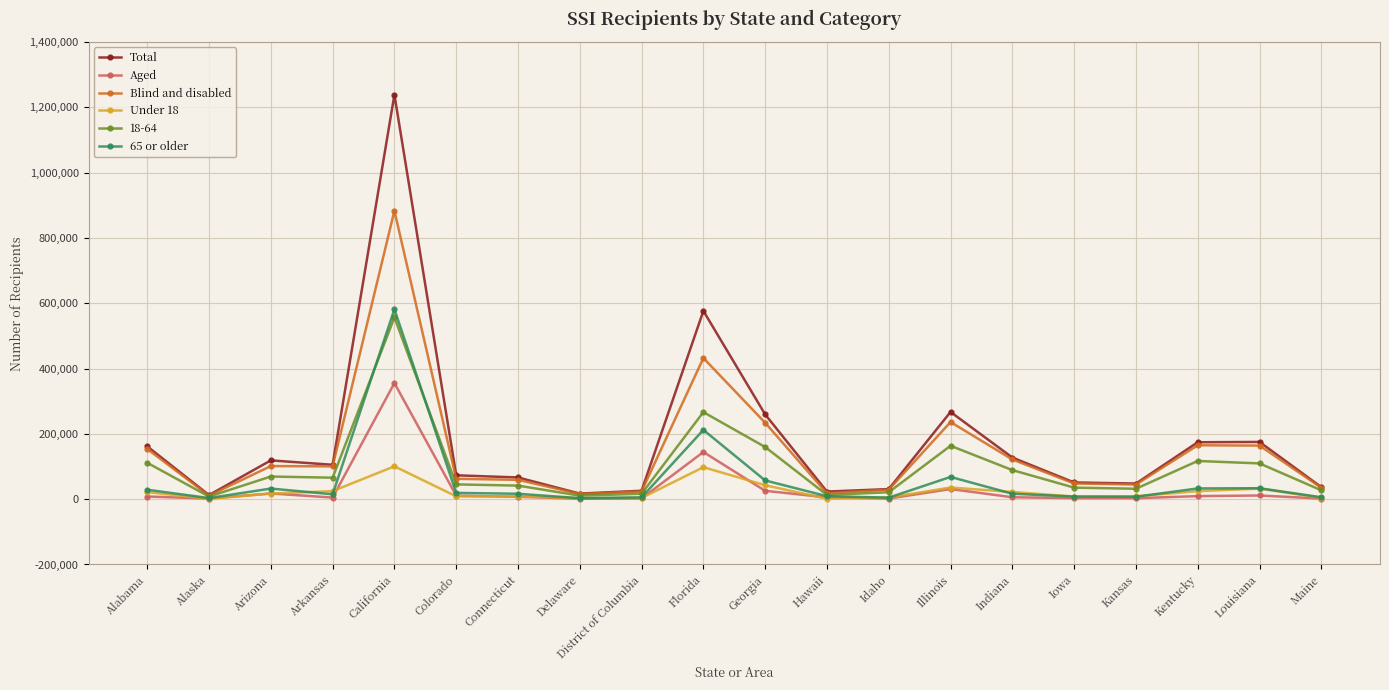

Where does the Blind and disabled series first go above 100354?

Alabama